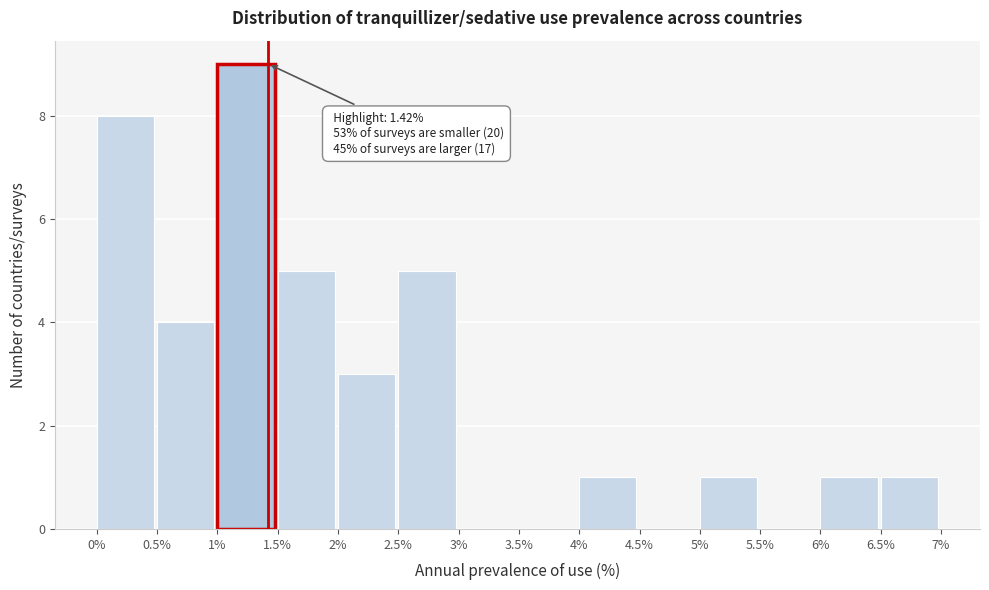

Which range on the x-axis has the tallest bar?

1% to 1.5%